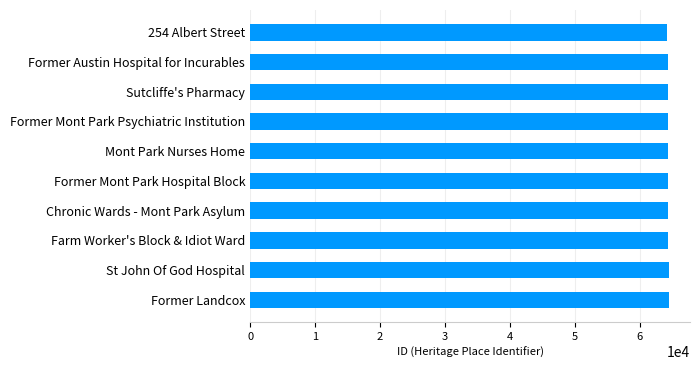

Approximately how many times larger is the value at Chronic Wards - Mont Park Asylum compared to Mont Park Nurses Home?

1.0